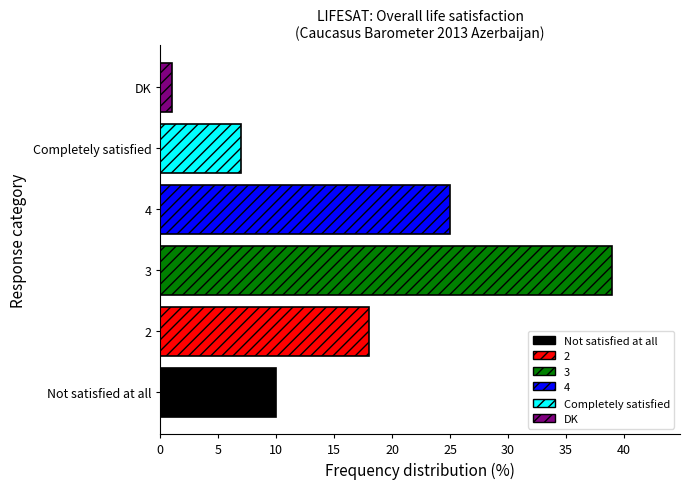

What is the difference between the values at 4 and 3?

14